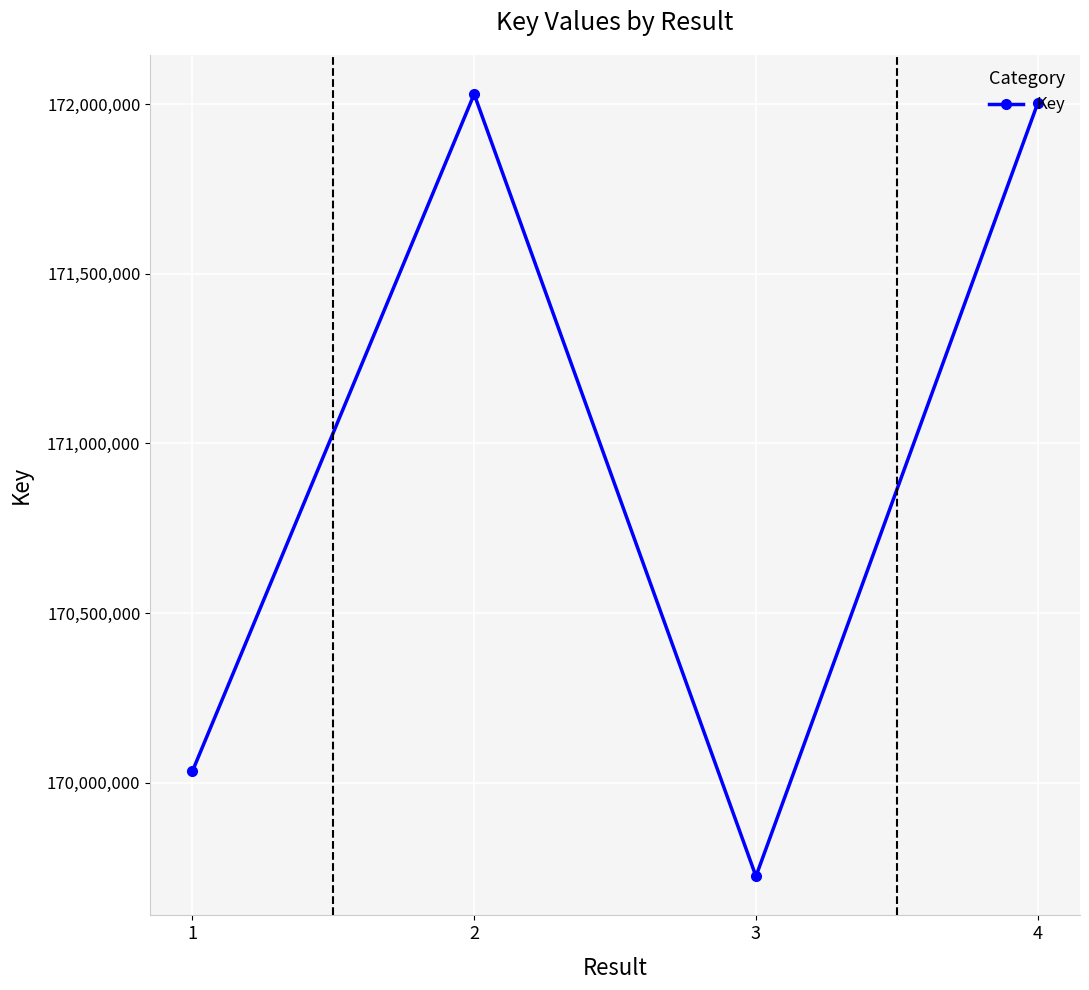

How many distinct data groups are displayed?

1